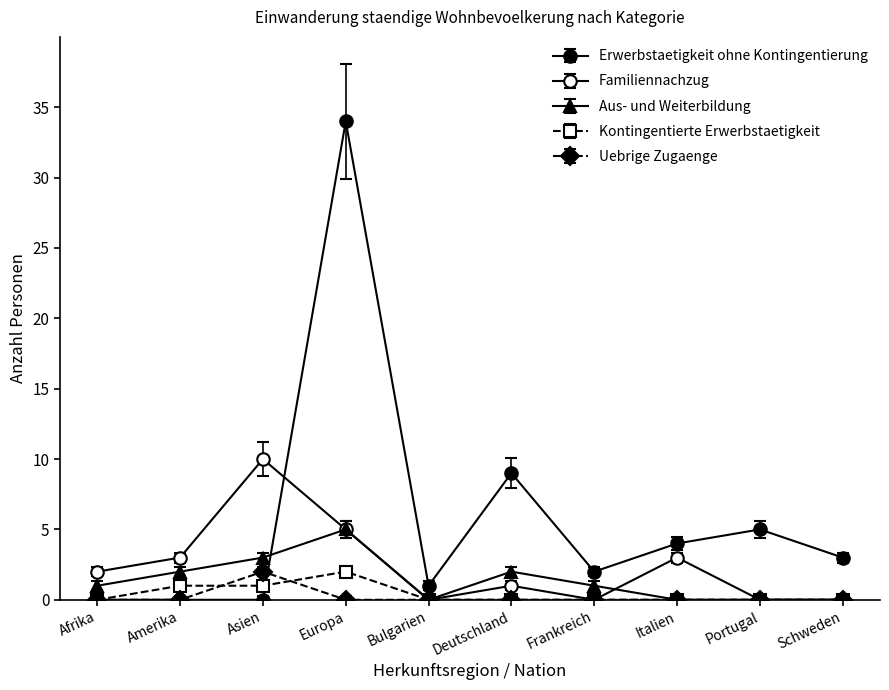

The Uebrige Zugaenge series shows 1 at Afrika. True or false?

False